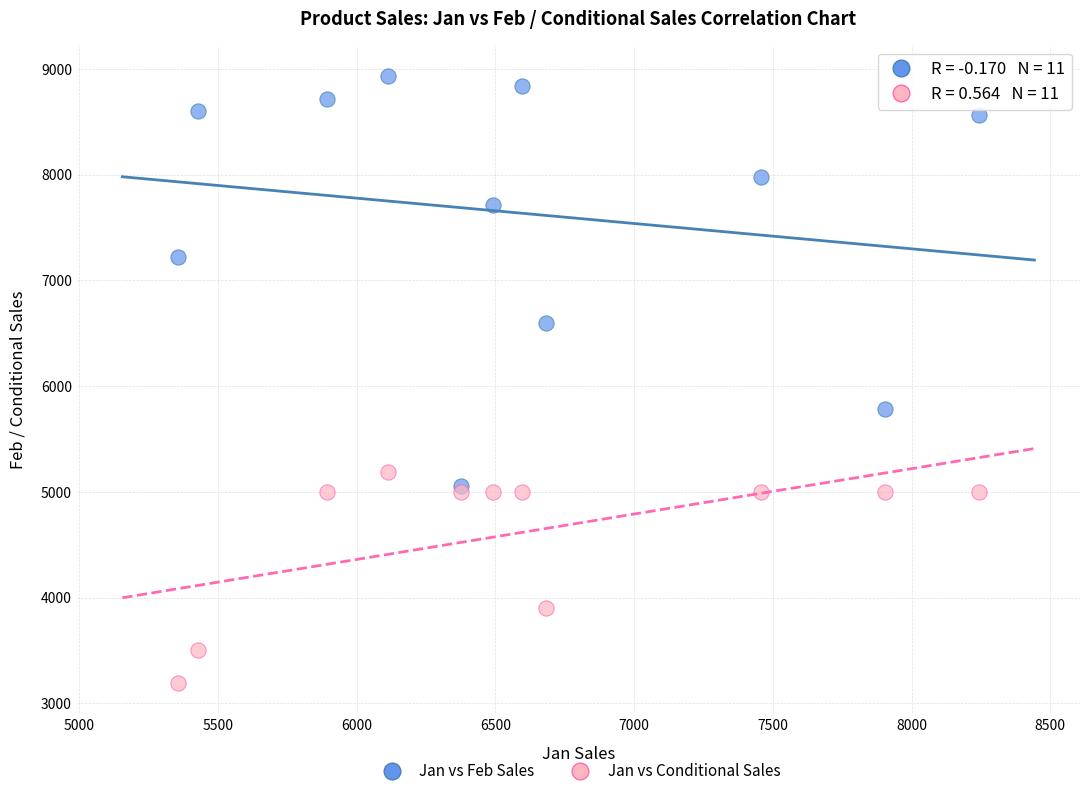

In the Jan vs Feb Sales series, what Y value is closest to 6995?

7218